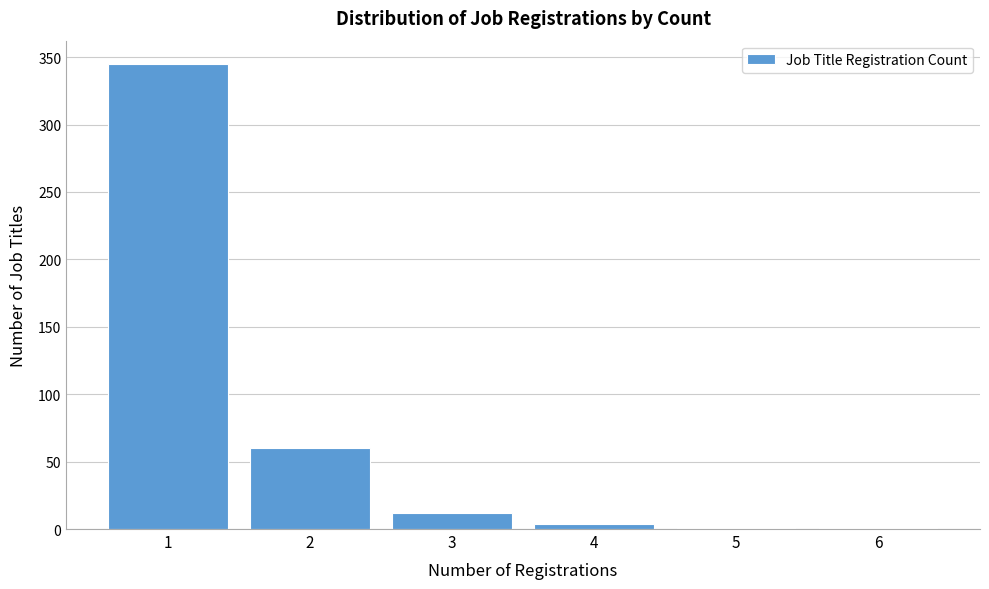

Reading right to left, extract all data points from this chart.

6=1	5=1	4=4	3=12	2=60	1=345